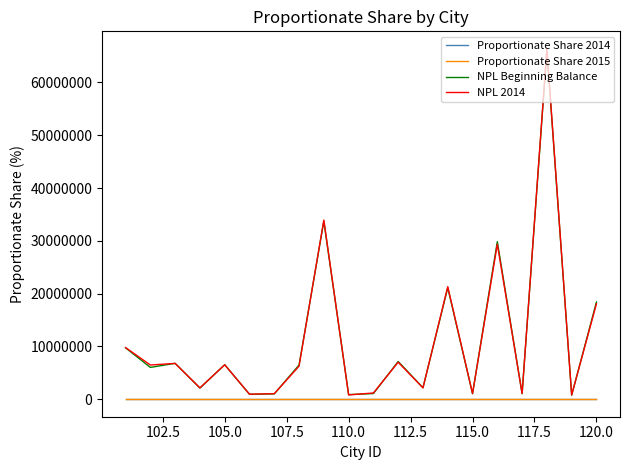

What is the maximum value for NPL 2014?

66354596.0